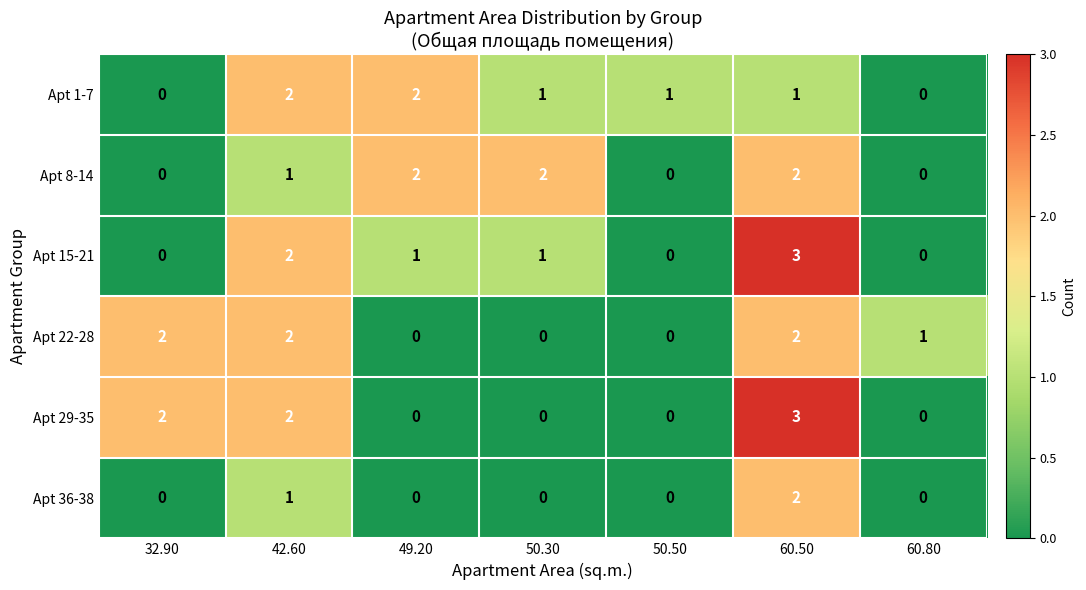

Is it true that Apt 36-38 equals 0 at 32.90?

True